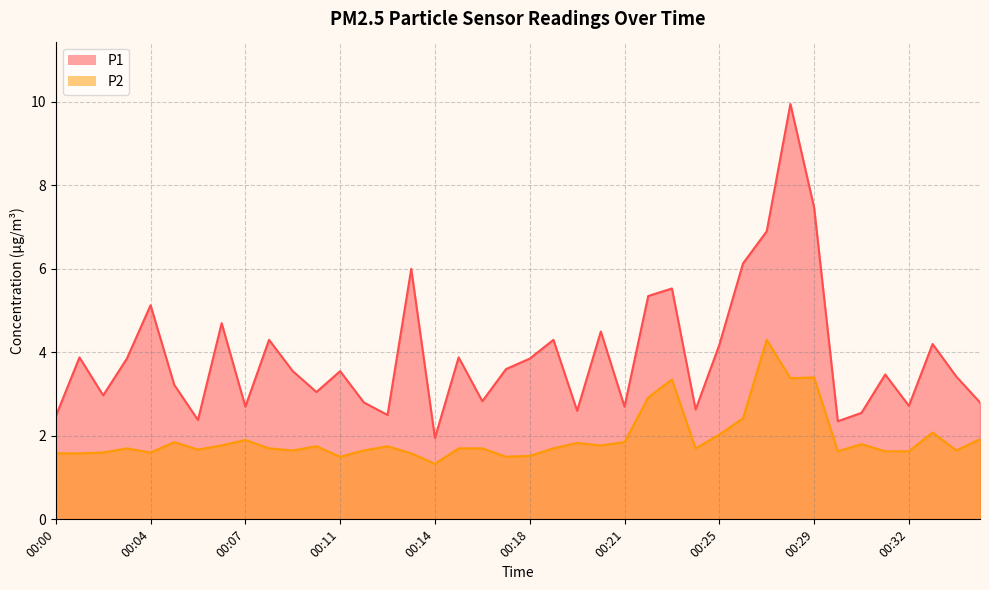

Reading left to right, transcribe all the data shown in this chart.

P1: 2.5	3.9	3.0	3.9	5.1	3.2	2.4	4.7	2.7	4.3	3.5	3.0	3.5	2.8	2.5	6.0	1.9	3.9	2.8	3.6	3.9	4.3	2.6	4.5	2.7	5.3	5.5	2.6	4.2	6.1	6.9	9.9	7.5	2.4	2.5	3.5	2.7	4.2	3.4	2.8
P2: 1.6	1.6	1.6	1.7	1.6	1.9	1.7	1.8	1.9	1.7	1.6	1.8	1.5	1.6	1.8	1.6	1.3	1.7	1.7	1.5	1.5	1.7	1.8	1.8	1.9	2.9	3.4	1.7	2.0	2.4	4.3	3.4	3.4	1.6	1.8	1.6	1.6	2.1	1.6	1.9